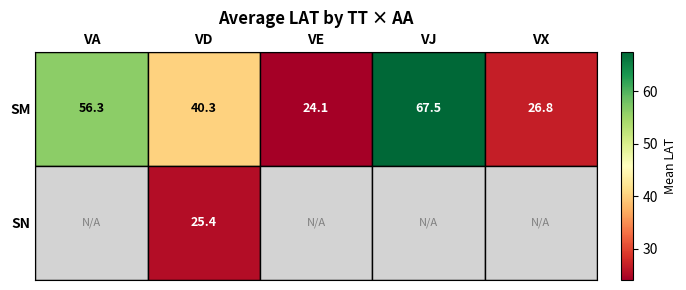

True or false: SN has a value of 25.4 at VD.

True